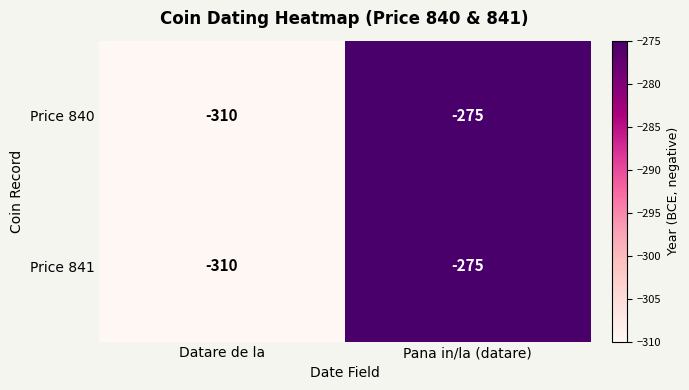

Is it true that Price 840 equals -310 at Datare de la?

True